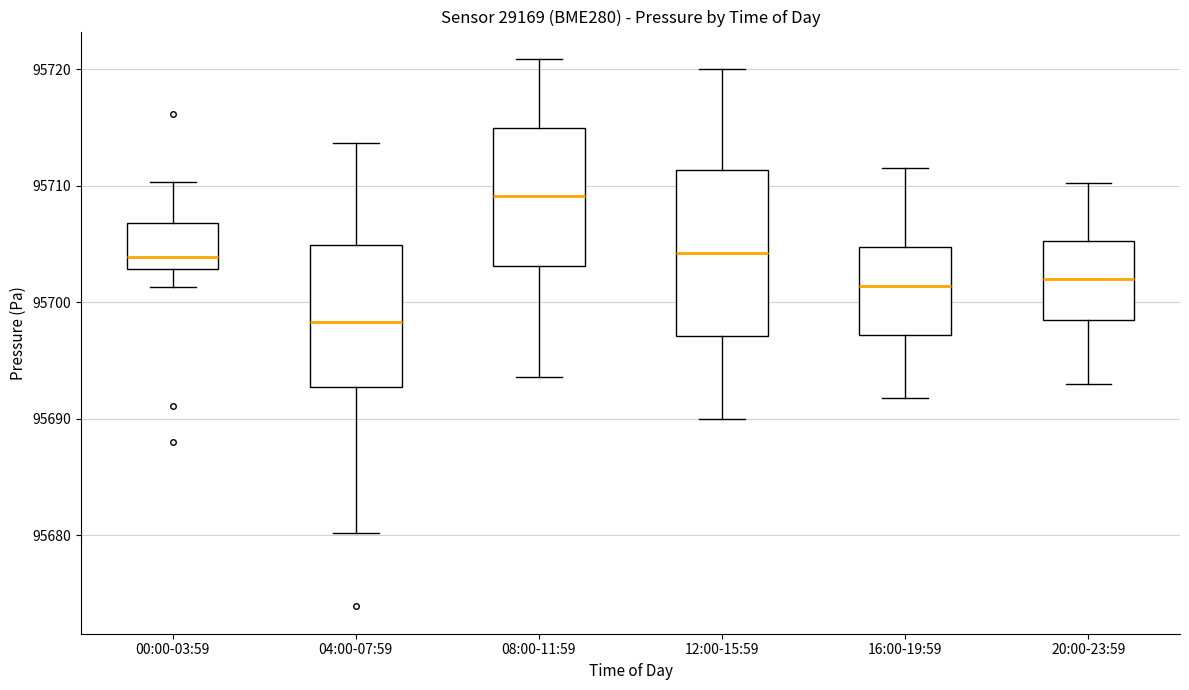

Reading left to right, transcribe this box plot: for each box, give where its median line is, the range the box spans, and where its two whiskers end, as read against the y-axis. The values are not printed on the chart, so give them approximately, as read against the axis.

00:00-03:59: median 95704, box 95703 to 95707, whiskers 95701 to 95710
04:00-07:59: median 95698, box 95693 to 95705, whiskers 95680 to 95714
08:00-11:59: median 95709, box 95703 to 95715, whiskers 95694 to 95721
12:00-15:59: median 95704, box 95697 to 95711, whiskers 95690 to 95720
16:00-19:59: median 95701, box 95697 to 95705, whiskers 95692 to 95712
20:00-23:59: median 95702, box 95698 to 95705, whiskers 95693 to 95710